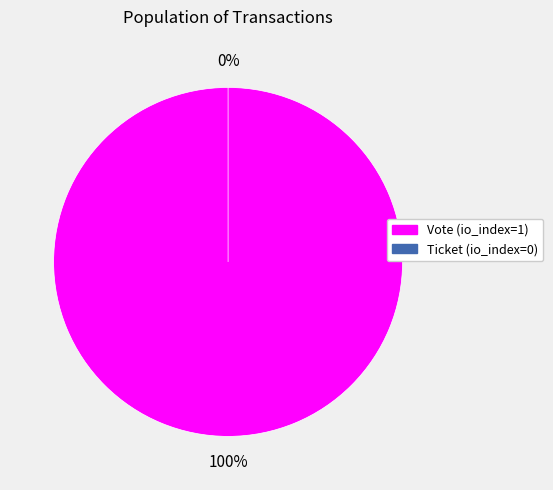

Between Ticket (io_index=0) and Vote (io_index=1), which is larger?

Vote (io_index=1)